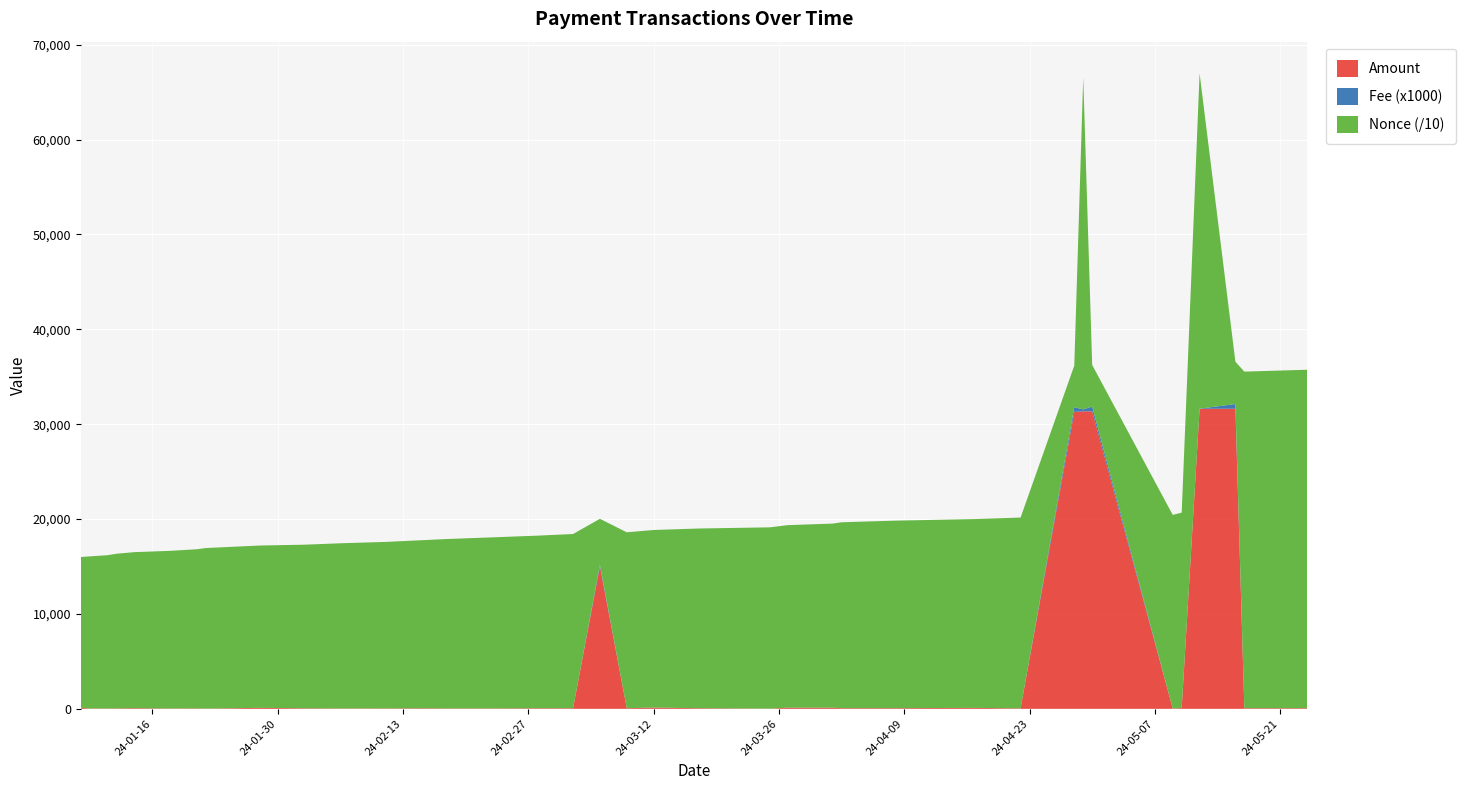

Reading left to right, what are all the values shown in this chart?

Amount: 2024-01-08=113.3	2024-01-09=34.2	2024-01-11=34.3	2024-01-12=45.6	2024-01-14=68.4	2024-01-18=34.2	2024-01-21=45.6	2024-01-22=22.8	2024-01-28=103.8	2024-02-02=56.6	2024-02-06=37.8	2024-02-11=40.2	2024-02-15=60.4	2024-02-18=40.2	2024-02-23=40.2	2024-02-28=62.1	2024-03-03=62.1	2024-03-06=14999.1	2024-03-09=65.9	2024-03-12=131.7	2024-03-17=65.8	2024-03-25=21.9	2024-03-27=118.1	2024-04-01=118.0	2024-04-02=70.8	2024-04-08=70.8	2024-04-17=99.2	2024-04-22=49.6	2024-04-28=31298.3	2024-04-29=31360.0	2024-04-30=31359.3	2024-05-09=24.6	2024-05-10=91.3	2024-05-12=31630.0	2024-05-16=31629.3	2024-05-17=68.5	2024-05-24=67.9
Fee: 2024-01-08=0.0	2024-01-09=0.0	2024-01-11=0.0	2024-01-12=0.0	2024-01-14=0.0	2024-01-18=0.0	2024-01-21=0.0	2024-01-22=0.0	2024-01-28=0.0	2024-02-02=0.0	2024-02-06=0.0	2024-02-11=0.0	2024-02-15=0.0	2024-02-18=0.0	2024-02-23=0.0	2024-02-28=0.0	2024-03-03=0.0	2024-03-06=0.2	2024-03-09=0.0	2024-03-12=0.0	2024-03-17=0.0	2024-03-25=0.0	2024-03-27=0.0	2024-04-01=0.0	2024-04-02=0.0	2024-04-08=0.0	2024-04-17=0.0	2024-04-22=0.0	2024-04-28=0.5	2024-04-29=0.2	2024-04-30=0.5	2024-05-09=0.0	2024-05-10=0.0	2024-05-12=0.0	2024-05-16=0.5	2024-05-17=0.0	2024-05-24=0.0
Nonce_scaled: 2024-01-08=158831.0	2024-01-09=160335.0	2024-01-11=161567.0	2024-01-12=163018.0	2024-01-14=164460.0	2024-01-18=166173.0	2024-01-21=167760.0	2024-01-22=169254.0	2024-01-28=171071.0	2024-02-02=172436.0	2024-02-06=174097.0	2024-02-11=175493.0	2024-02-15=177062.0	2024-02-18=178609.0	2024-02-23=180335.0	2024-02-28=181892.0	2024-03-03=183629.0	2024-03-06=48296.0	2024-03-09=185405.0	2024-03-12=187160.0	2024-03-17=189381.0	2024-03-25=191071.0	2024-03-27=192439.0	2024-04-01=194033.0	2024-04-02=195895.0	2024-04-08=197641.0	2024-04-17=199019.0	2024-04-22=201109.0	2024-04-28=43773.0	2024-04-29=349769.0	2024-04-30=43833.0	2024-05-09=204145.0	2024-05-10=205855.0	2024-05-12=353336.0	2024-05-16=44602.0	2024-05-17=354741.0	2024-05-24=356701.0